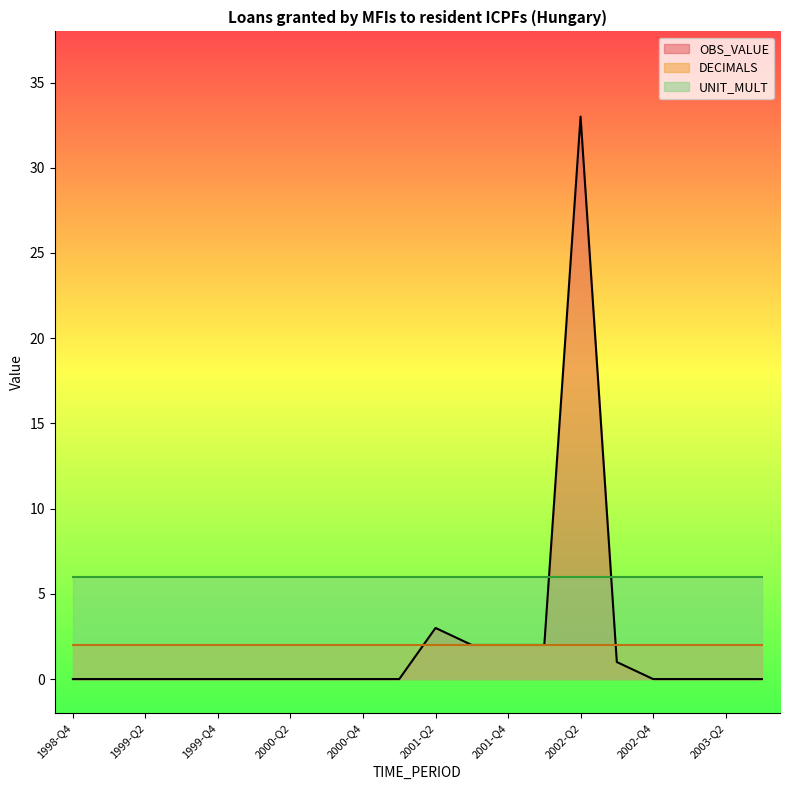

True or false: DECIMALS has a value of 3 at 2002-Q2.

False